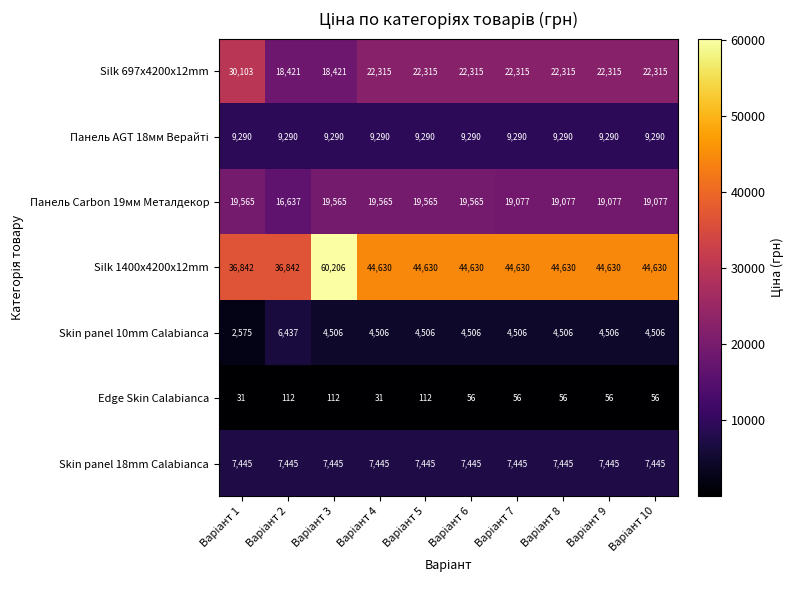

What is the maximum value shown in the chart?

60206